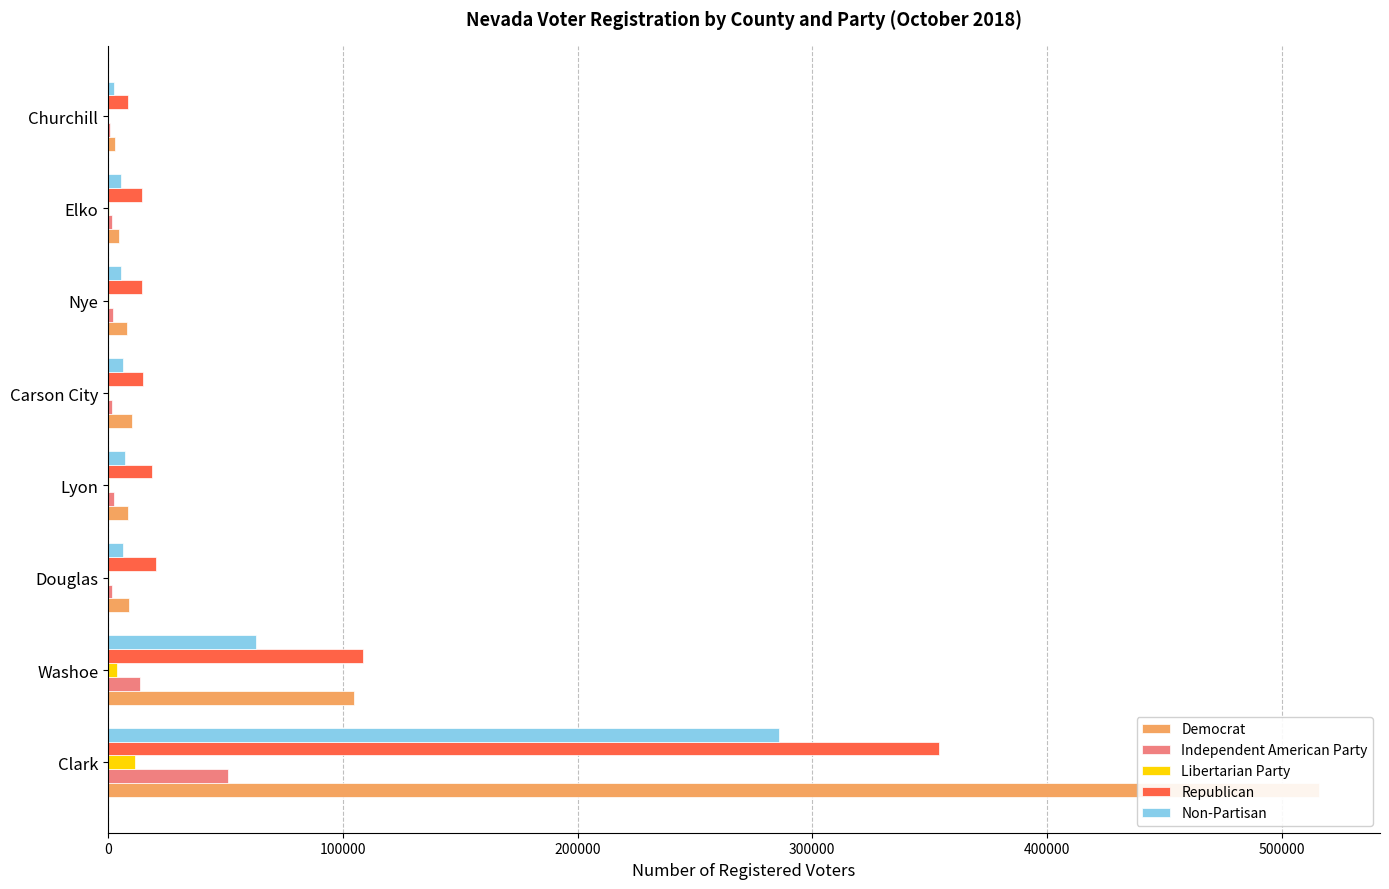

List the series in order of their peak value, lowest first.

Libertarian Party, Independent American Party, Non-Partisan, Republican, Democrat